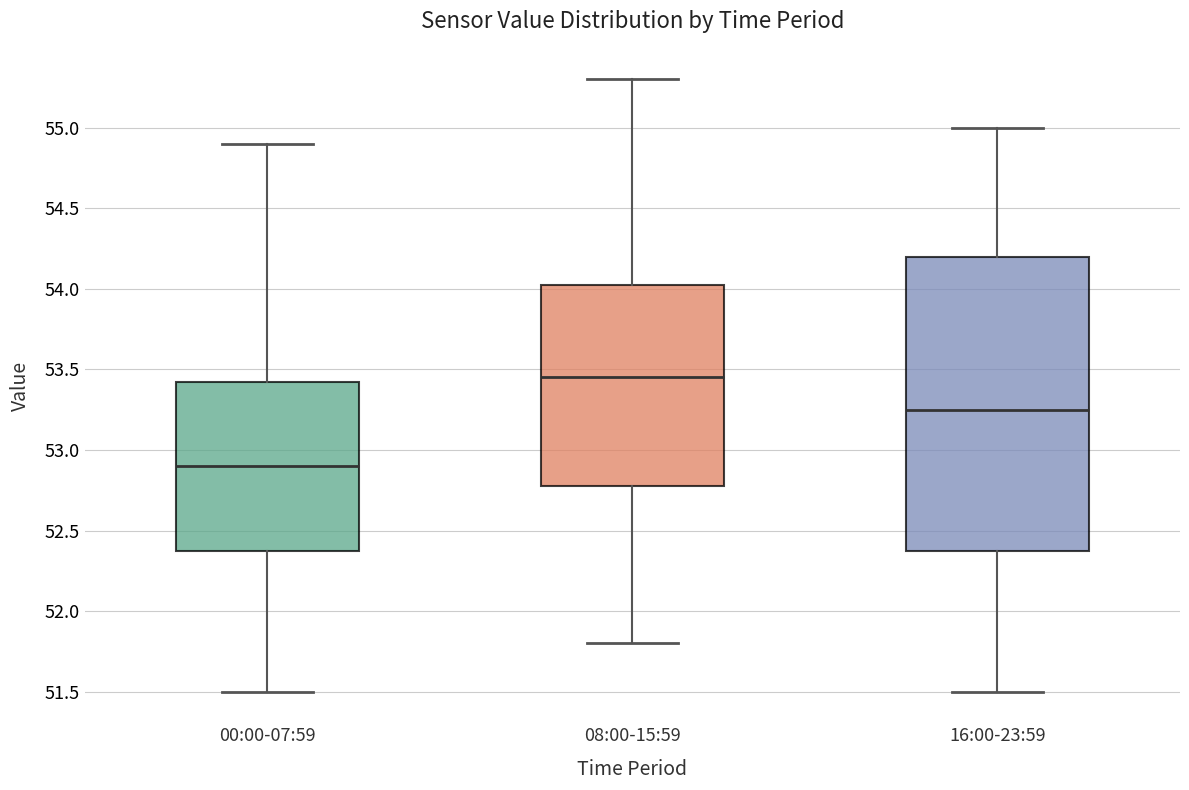

Where does the lower whisker of the box for 00:00-07:59 end on the y-axis? The values are not printed on the chart, so give them approximately, as read against the axis.

51.50